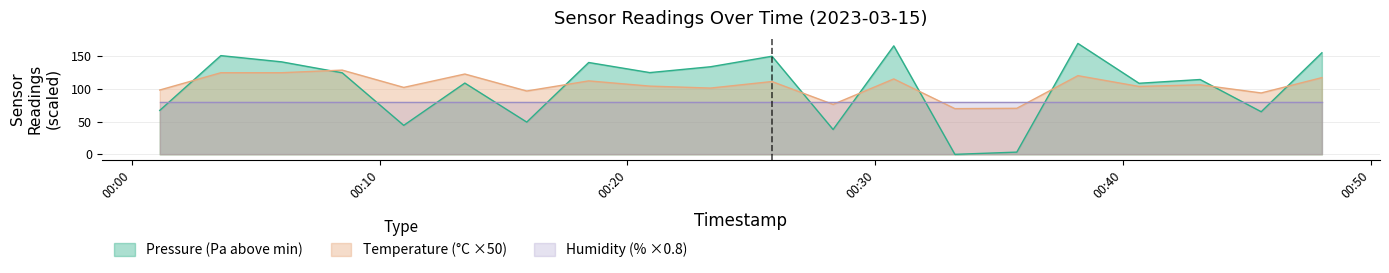

How many data points in temperature are above 106?

10